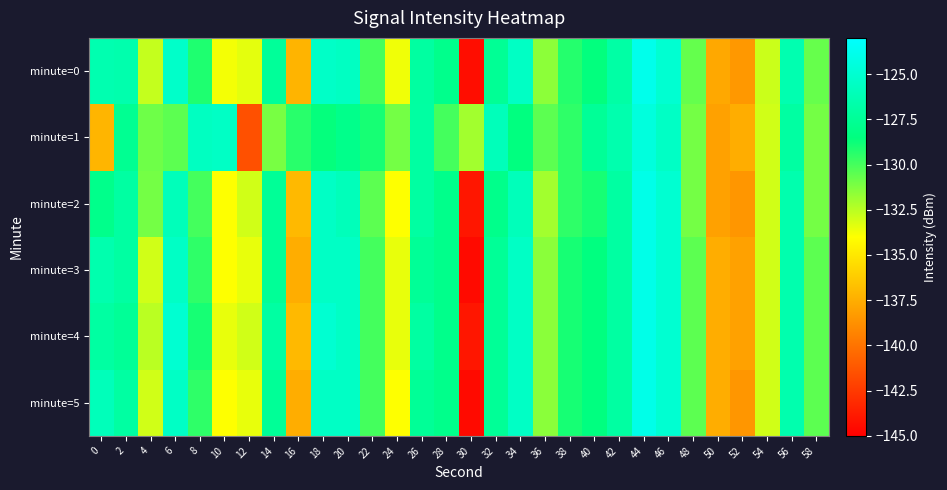

Which has a higher value, 2 or 20?

20